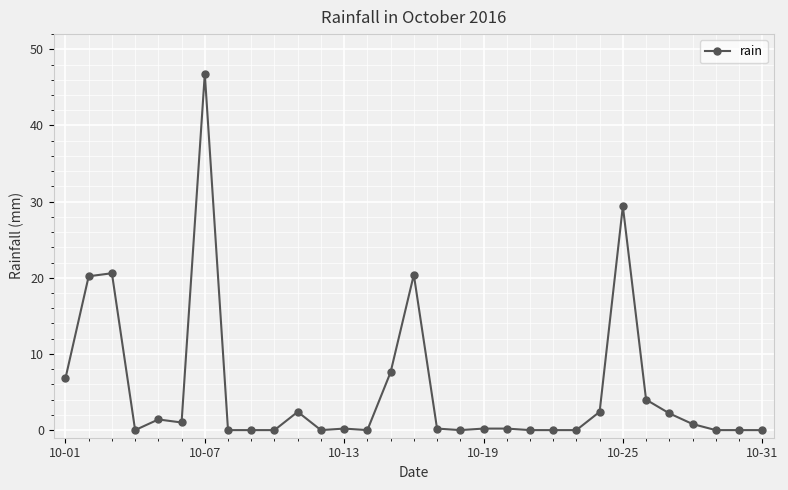

How many series are shown in this chart?

1